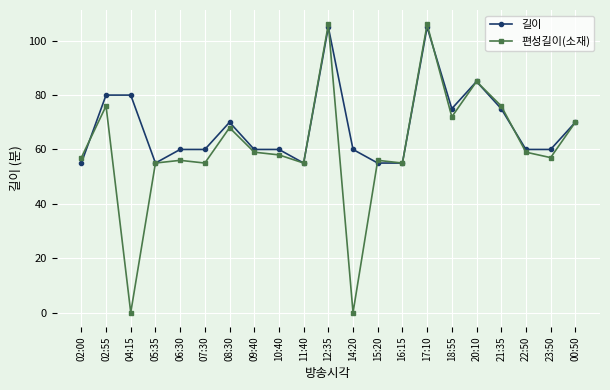

At 08:30, list the series in order from largest to smallest.

길이, 편성길이(소재)